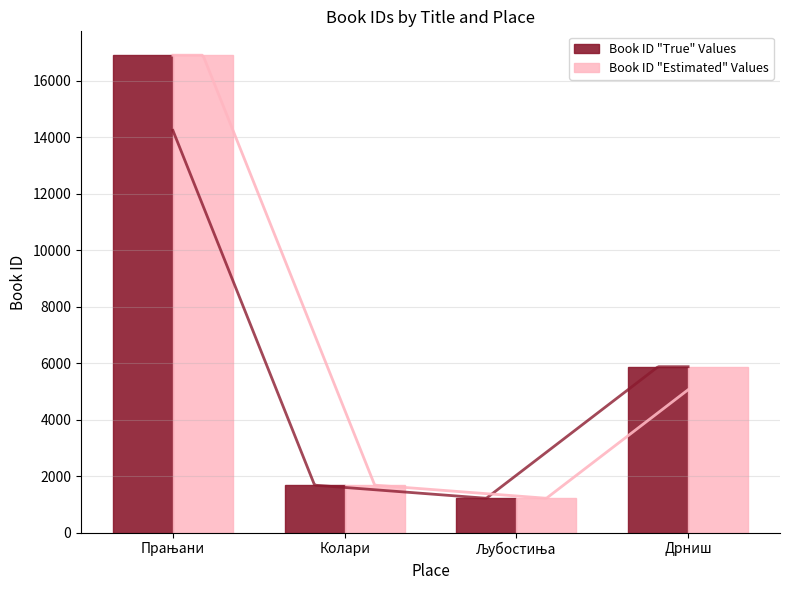

Does the chart contain any negative values?

No